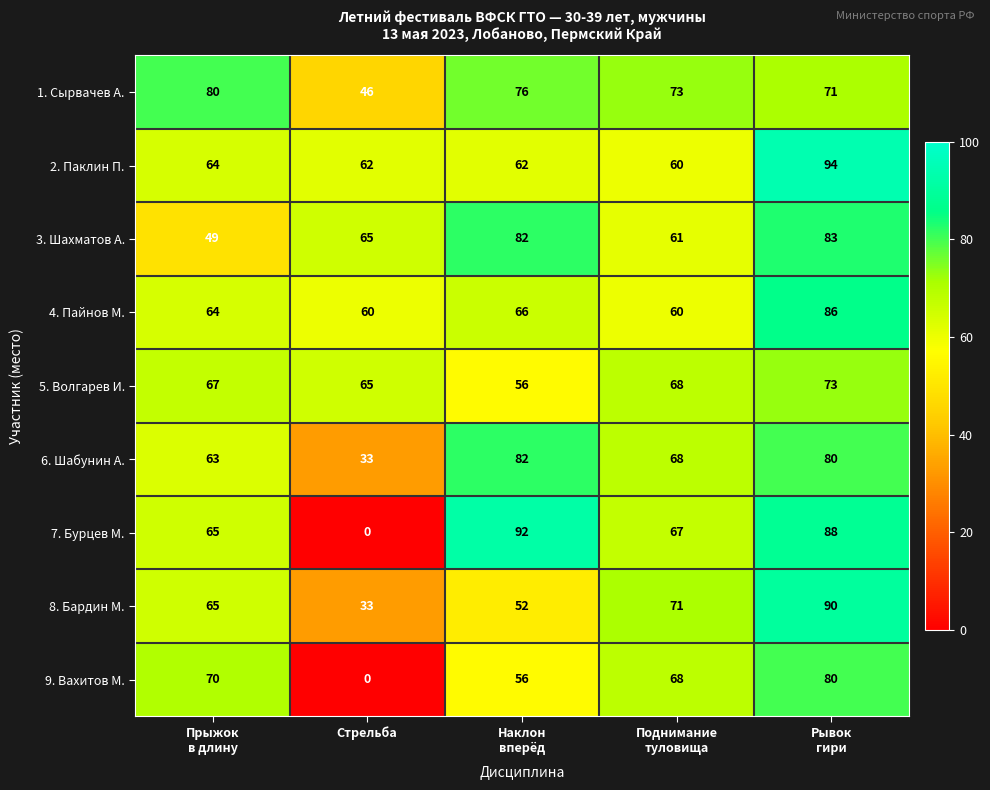

What is the difference between the maximum and minimum values in the 6. Шабунин А. series?

49